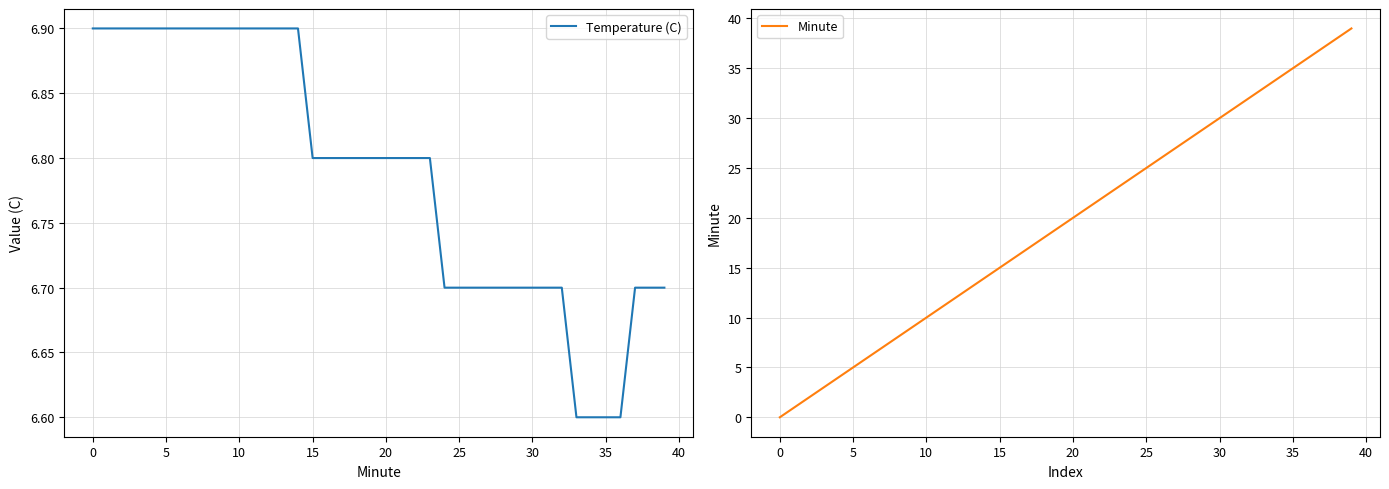

What is the average value of the Minute series?

19.5